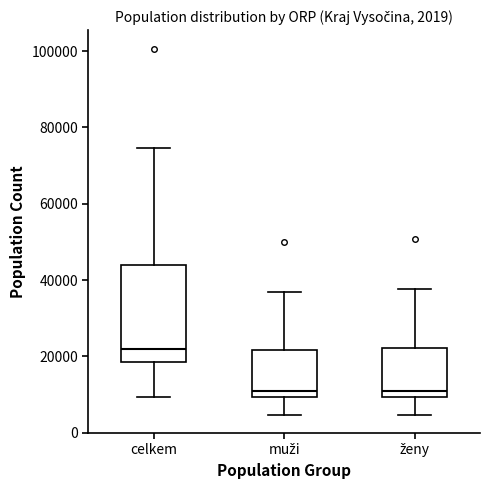

Comparing the boxes themselves (not the whiskers), which one is the tallest?

celkem